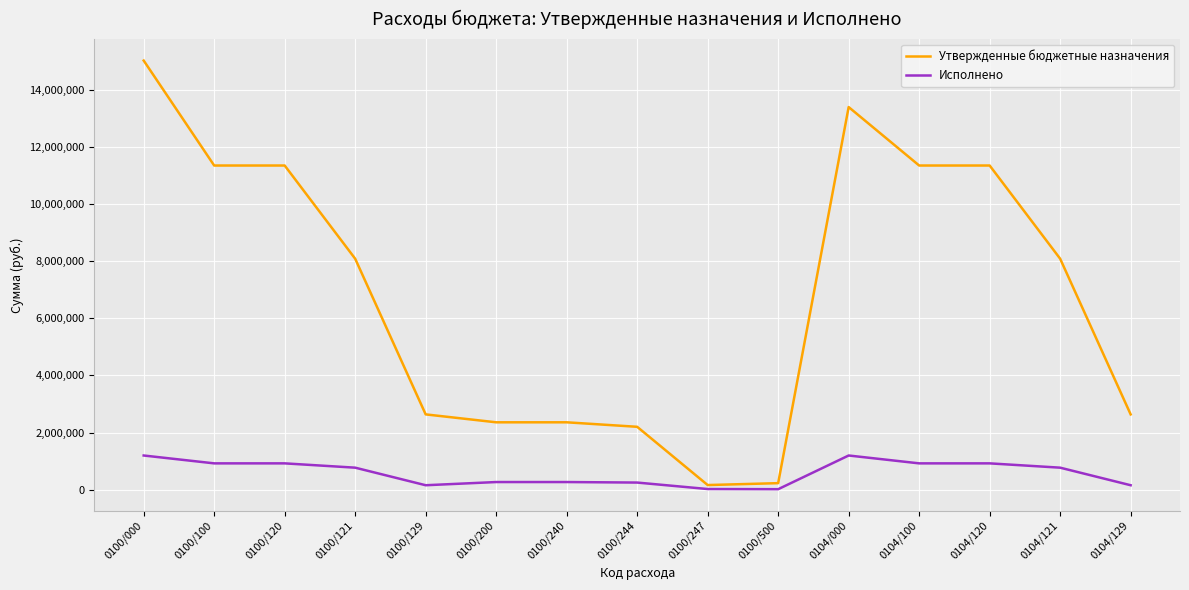

What is the total value across all series at 0100/100?

12277573.1